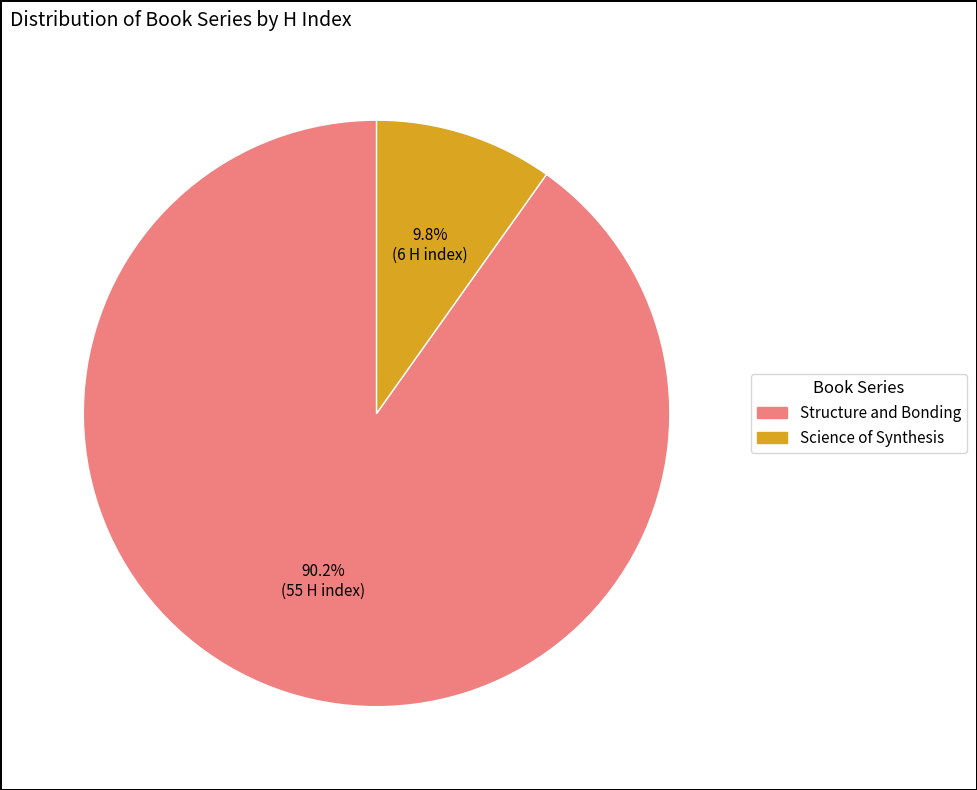

Is it true that Structure and Bonding is 99% of the pie?

False